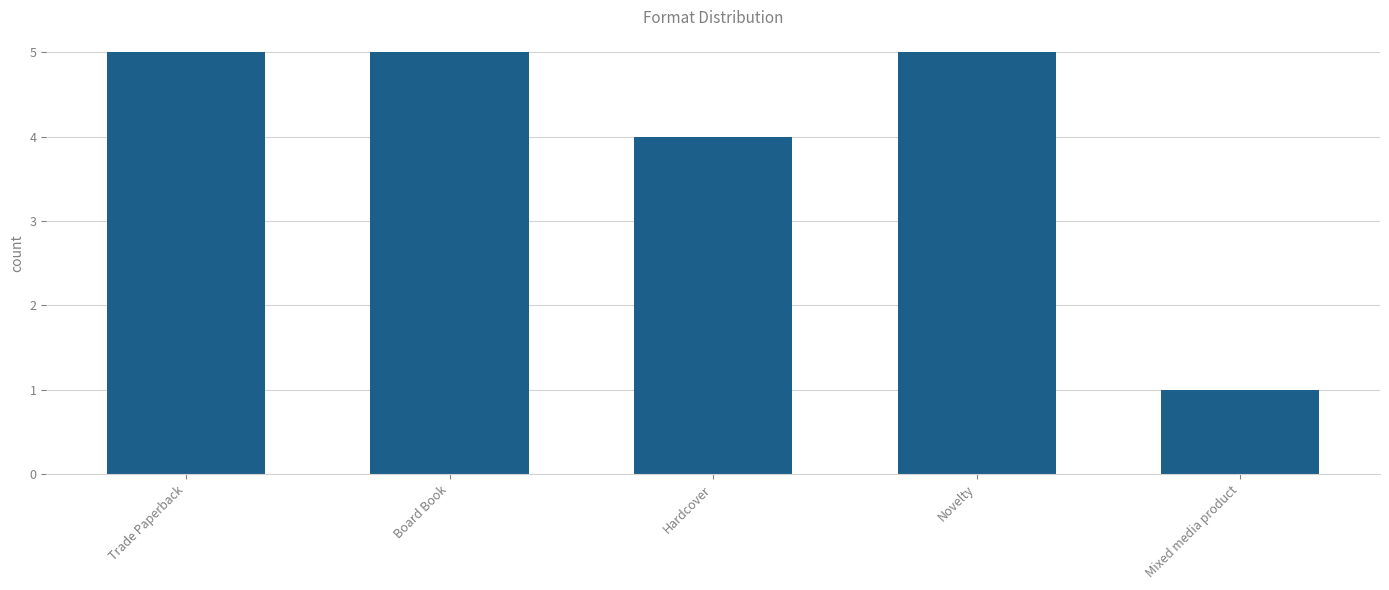

What value does the data have at Trade Paperback?

5